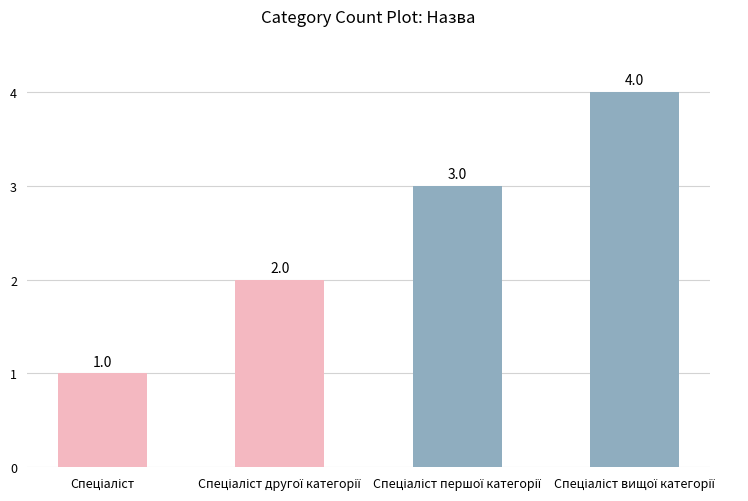

Reading left to right, what are all the values shown in this chart?

1	2	3	4